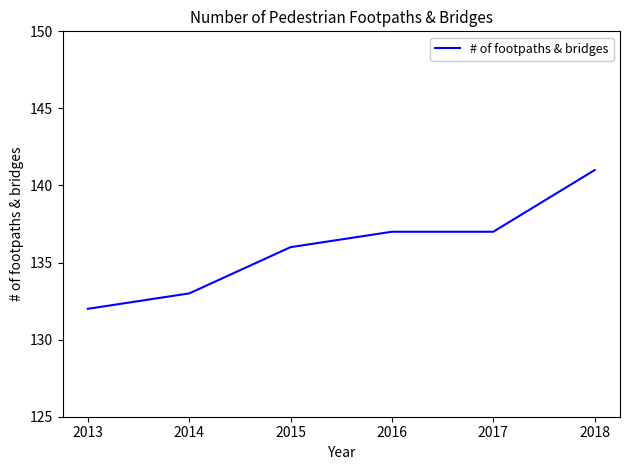

Reading left to right, what are all the values shown in this chart?

2013=132	2014=133	2015=136	2016=137	2017=137	2018=141